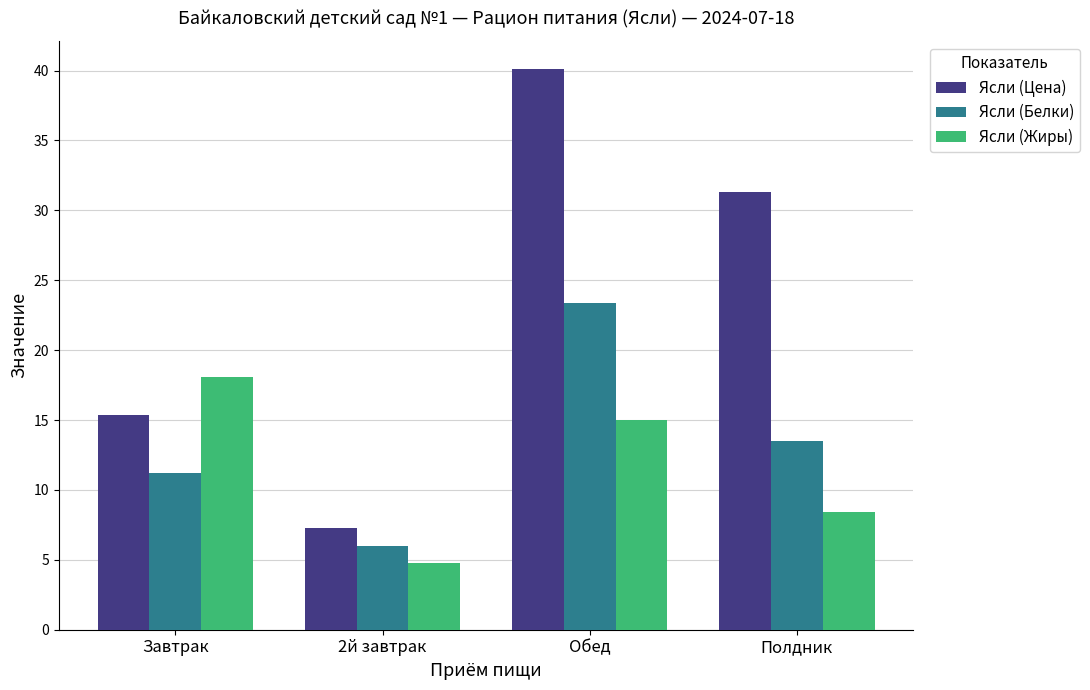

What is the average value of the Ясли (Белки) series?

13.5